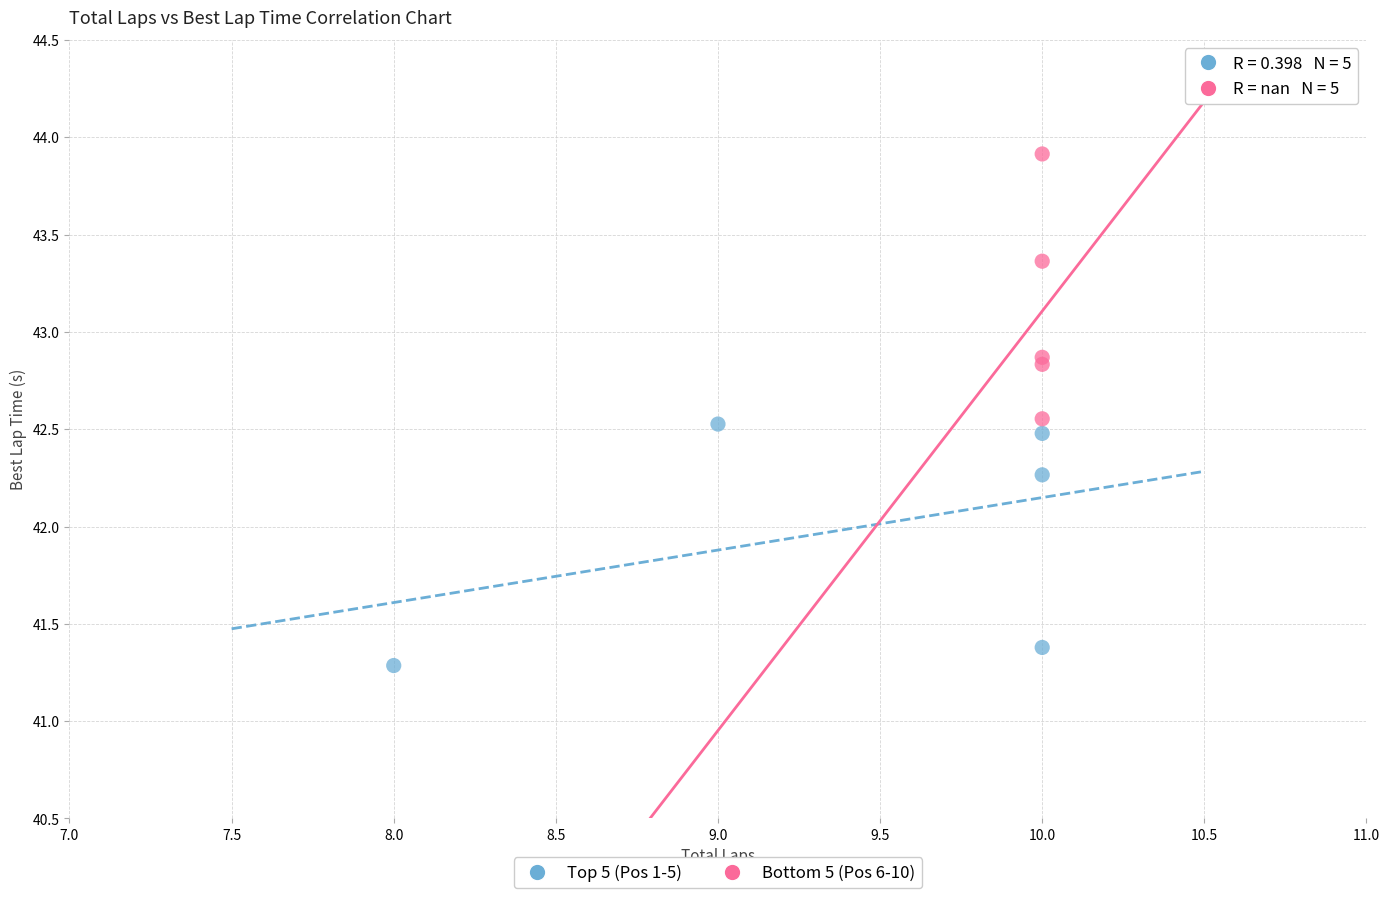

What are all the series names shown in the legend?

Top 5 (Pos 1-5), Bottom 5 (Pos 6-10)